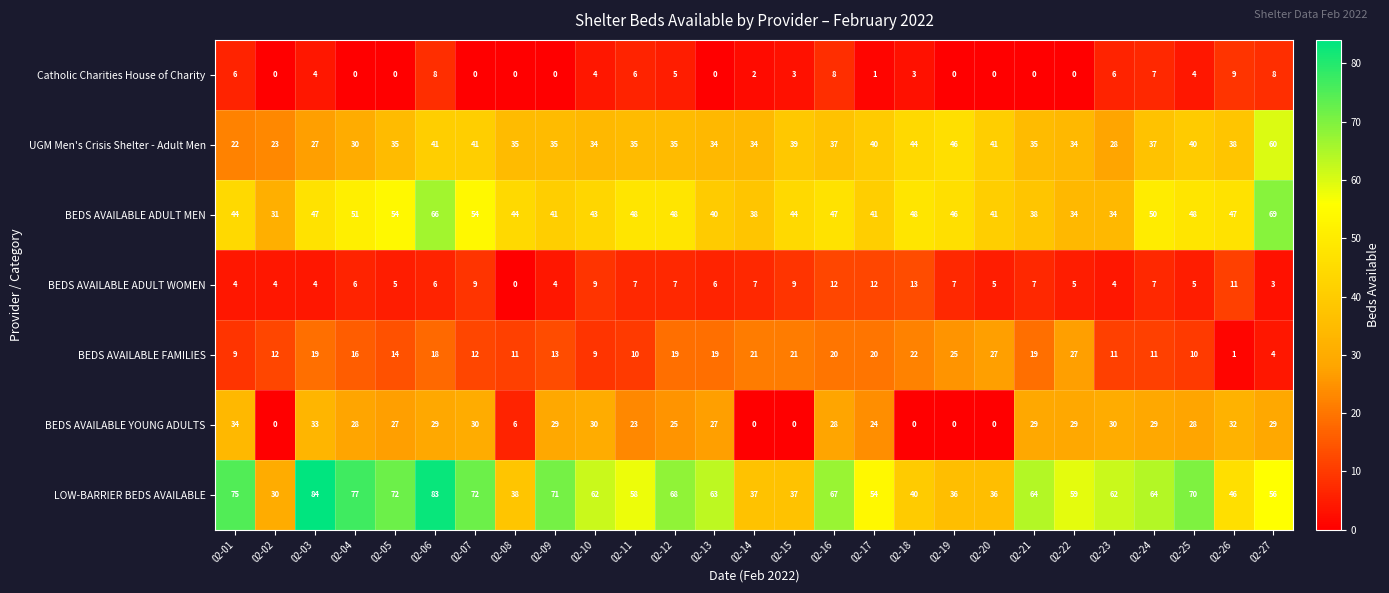

What is the difference between the highest and lowest values at 02-24?

57